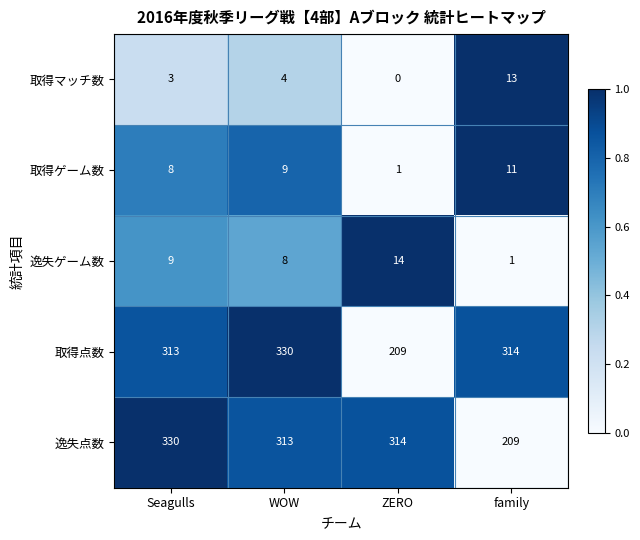

At WOW, list the series in order from smallest to largest.

取得マッチ数, 逸失ゲーム数, 取得ゲーム数, 逸失点数, 取得点数